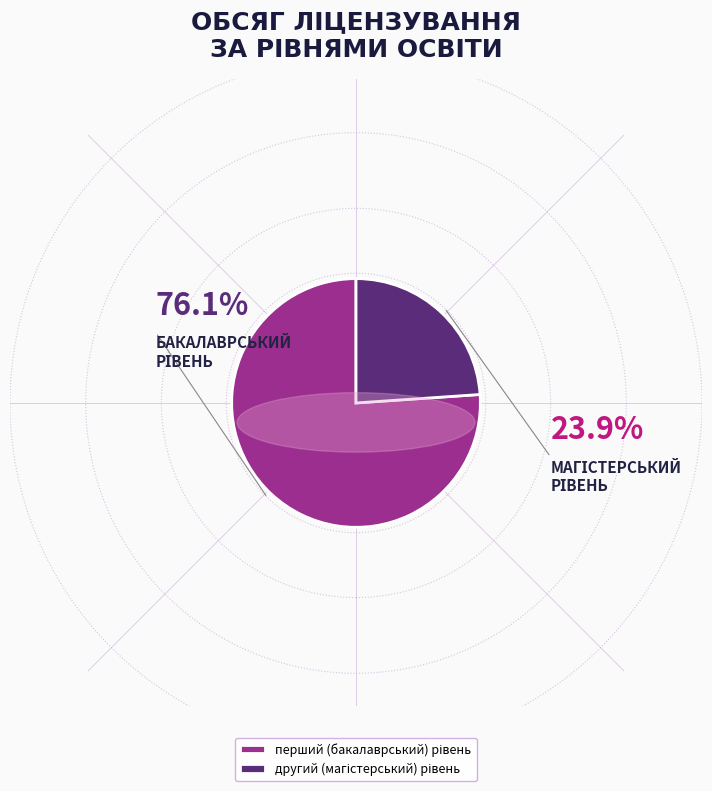

Count the number of slices in the pie.

2